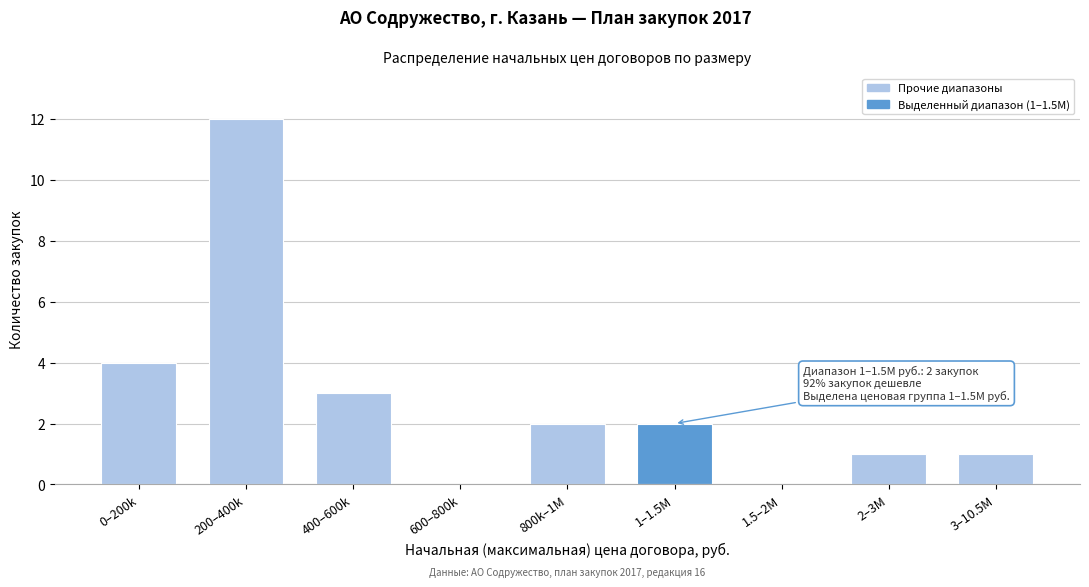

Reading left to right, transcribe all the data shown in this chart.

0–200k=4	200–400k=12	400–600k=3	600–800k=0	800k–1M=2	1–1.5M=2	1.5–2M=0	2–3M=1	3–10.5M=1